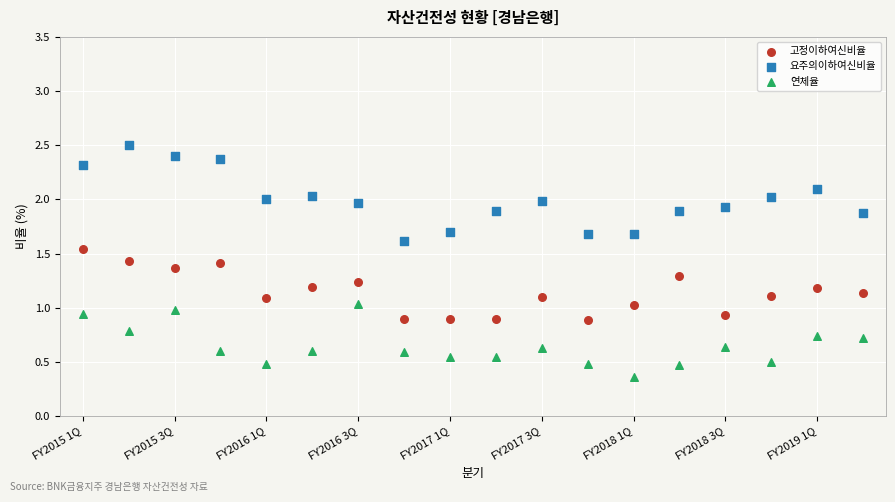

Which series contains the lowest Y value?

연체율